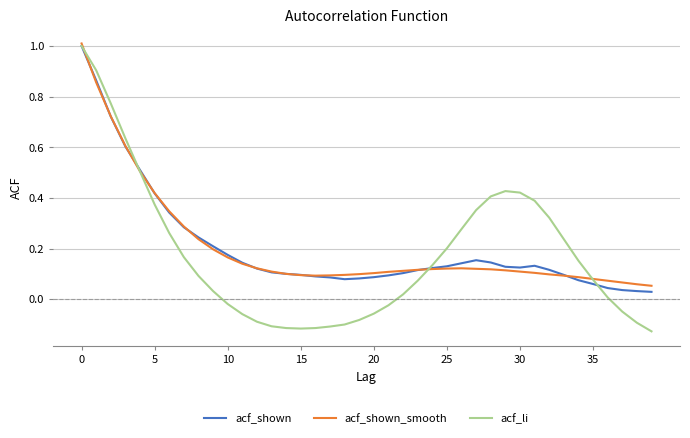

Which series has the largest range (max minus min)?

acf_li